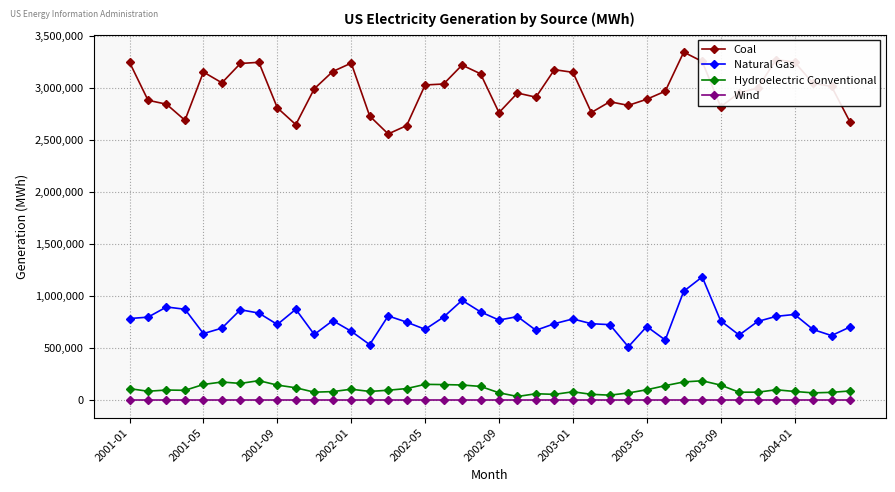

Which series has the largest range (max minus min)?

Coal